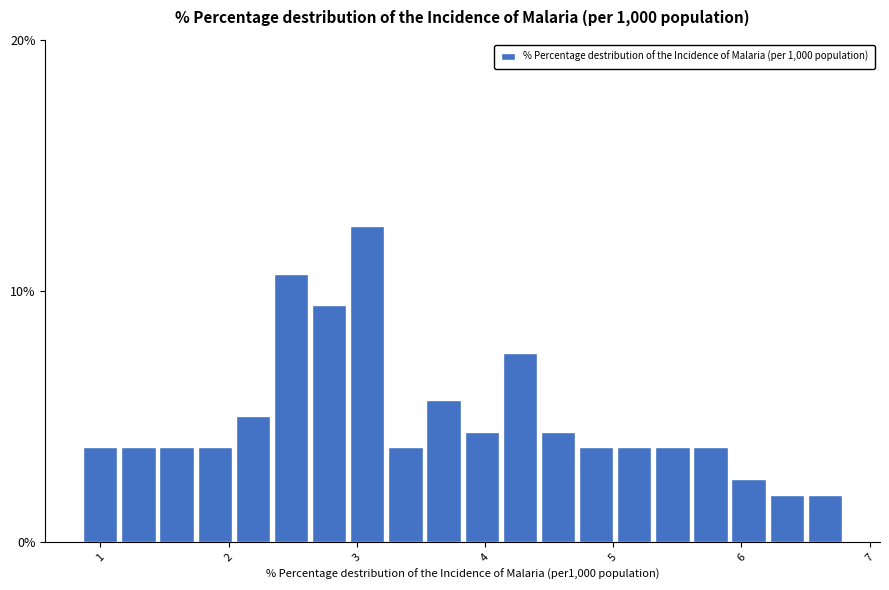

Around what value on the x-axis is the tallest bar? Give the approximate position of its centre, as read against the axis.

3.1